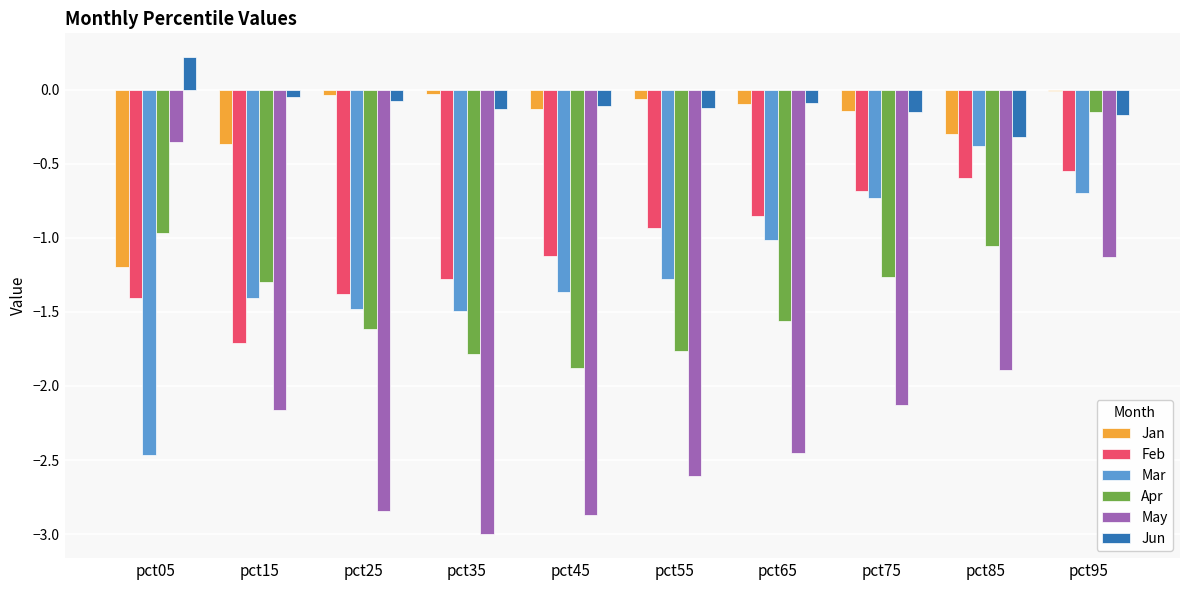

Is the value of Jan at pct75 greater than the value of Mar at pct85?

Yes